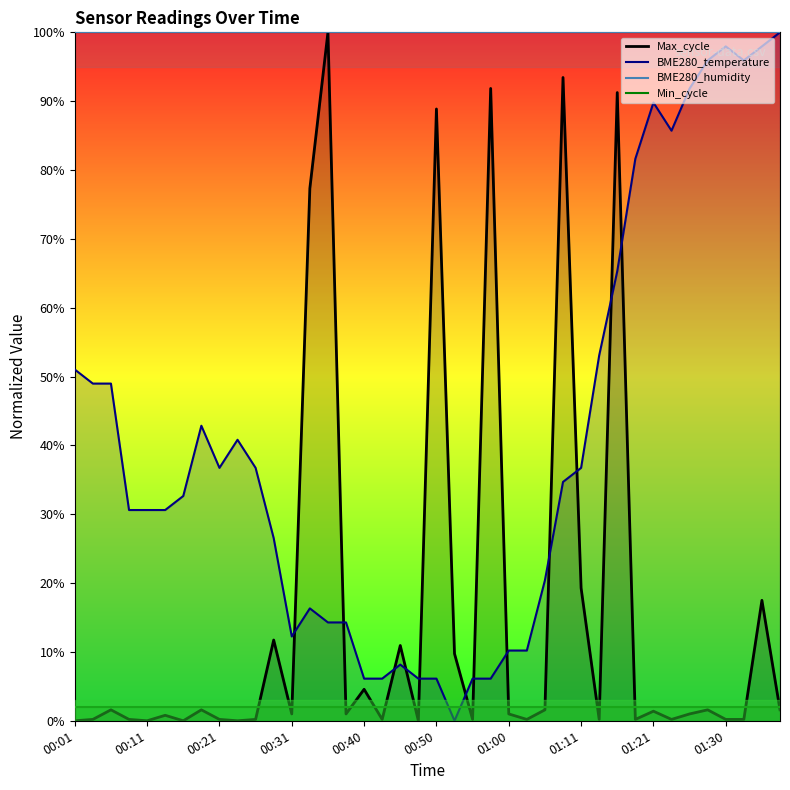

How many values in the BME280_temperature series are below 34?

20